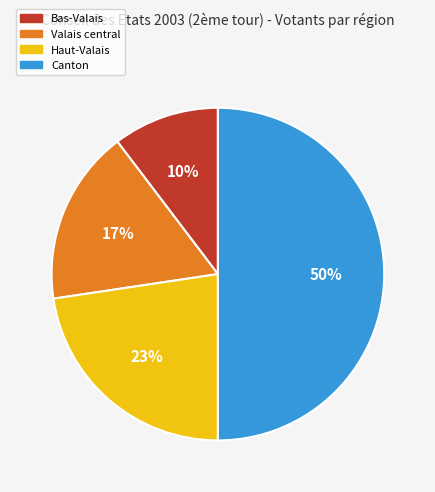

Rank the categories by value from lowest to highest.

Bas-Valais, Valais central, Haut-Valais, Canton